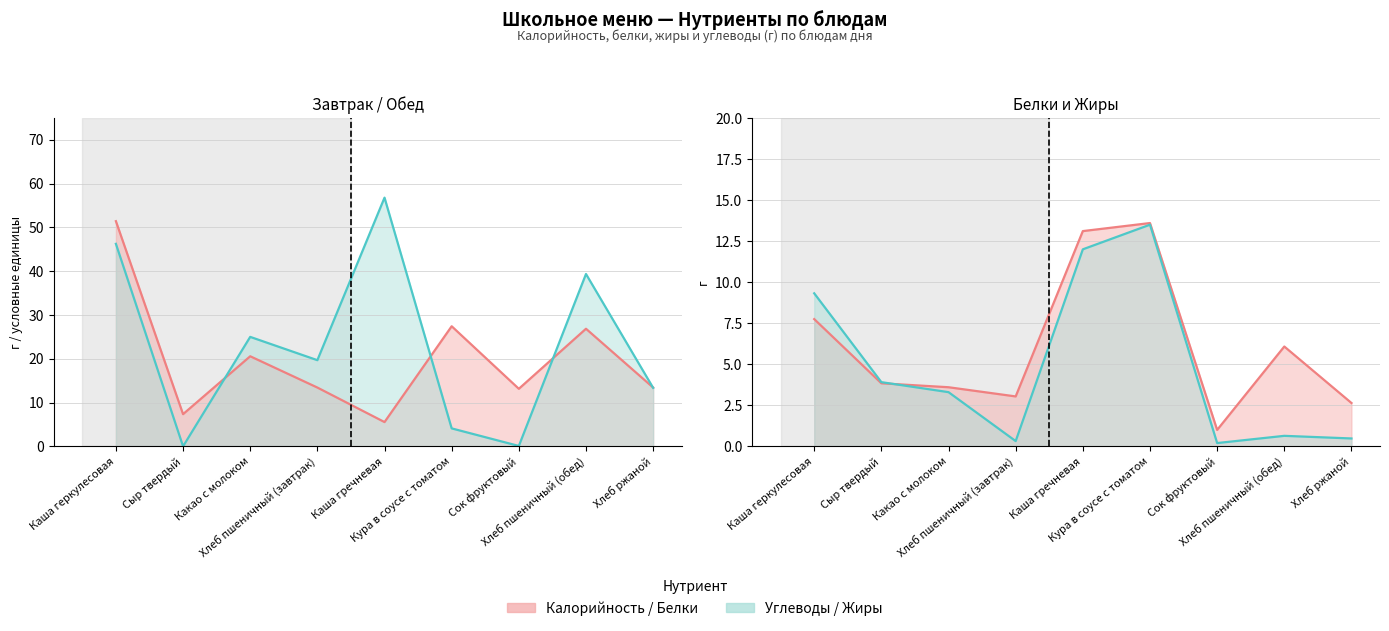

What is the value of the Углеводы point at the 7th from the left?

0.1